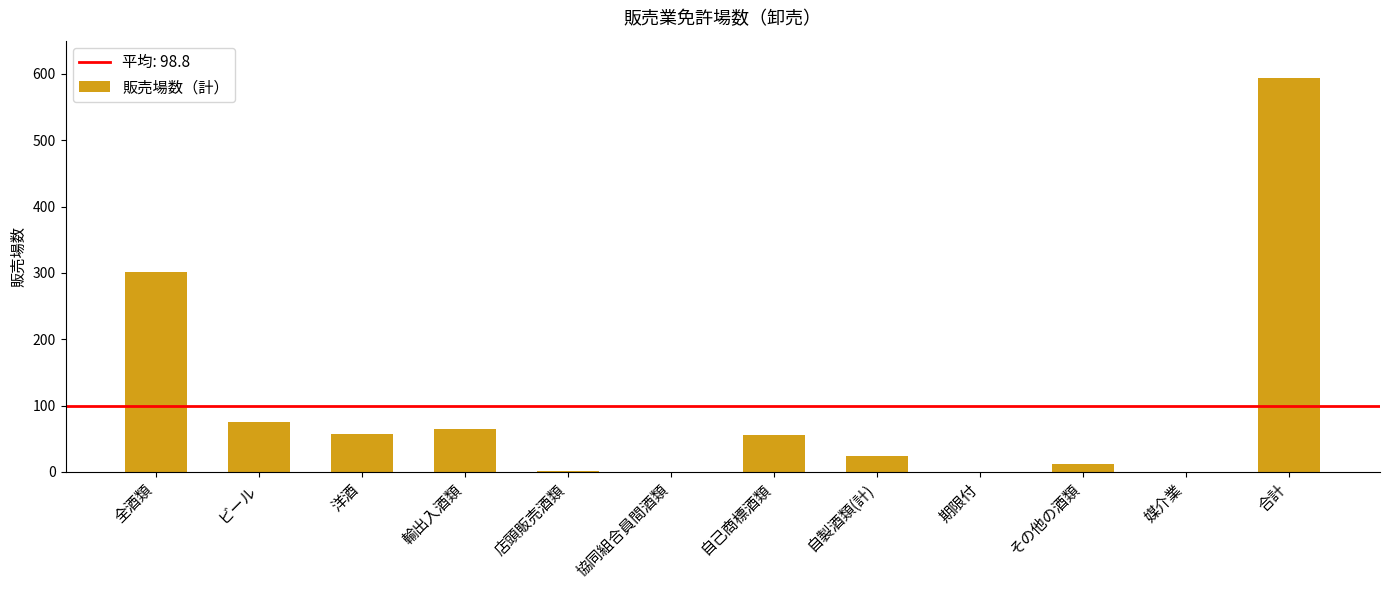

What is the average value?

99